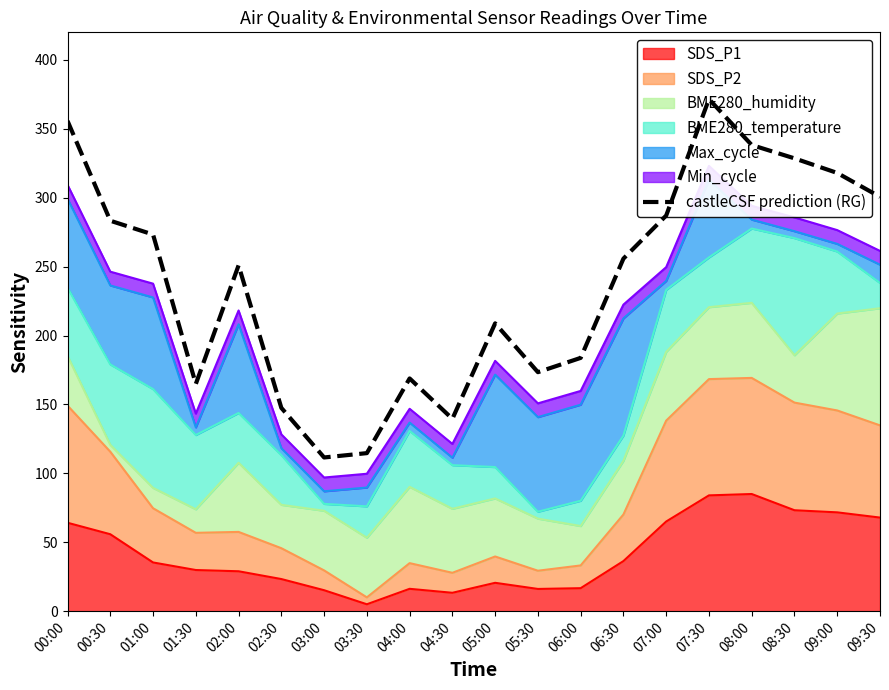

What is the change in value from 05:30 to 09:00?

+144.5